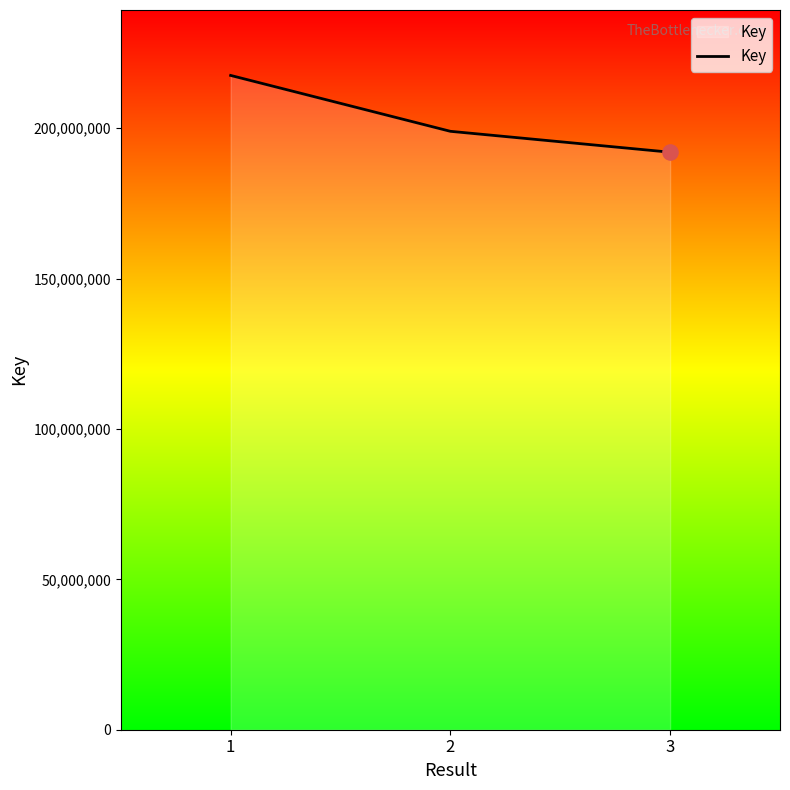

Approximately how many times larger is the value at 2 compared to 3?

1.0